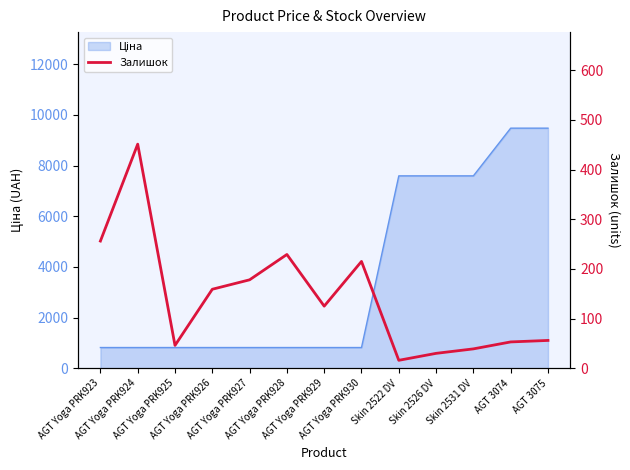

List the labels in order of value, smallest first.

Skin 2522 DV, Skin 2526 DV, Skin 2531 DV, AGT Yoga PRK925, AGT 3074, AGT 3075, AGT Yoga PRK929, AGT Yoga PRK926, AGT Yoga PRK927, AGT Yoga PRK930, AGT Yoga PRK928, AGT Yoga PRK923, AGT Yoga PRK924